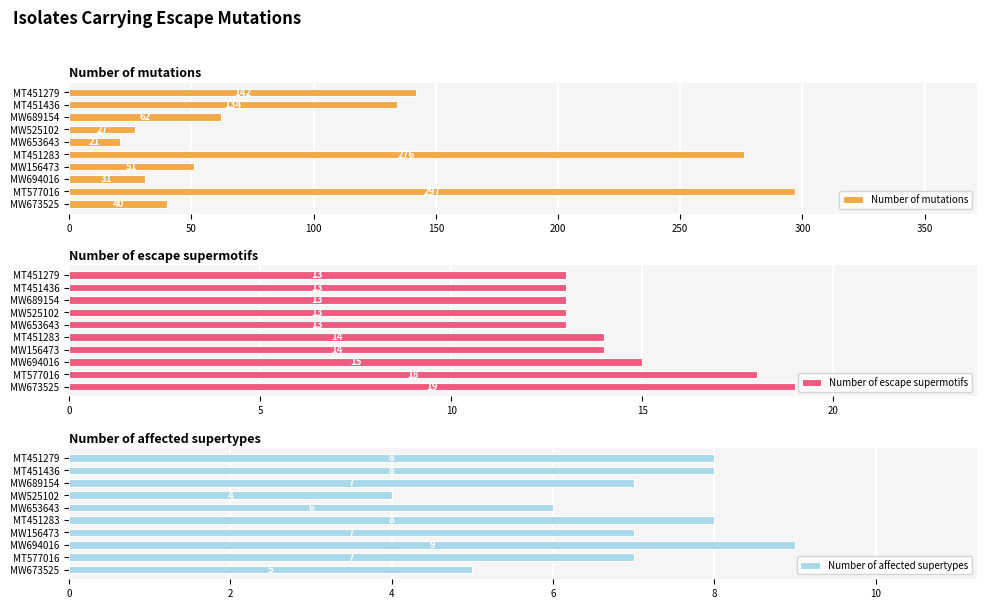

How many series are shown in this chart?

3